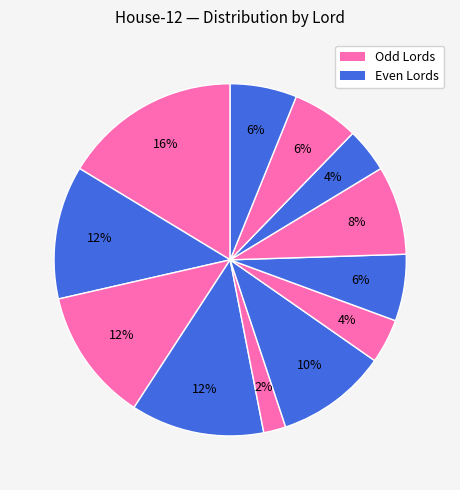

How many segments does this pie chart have?

12